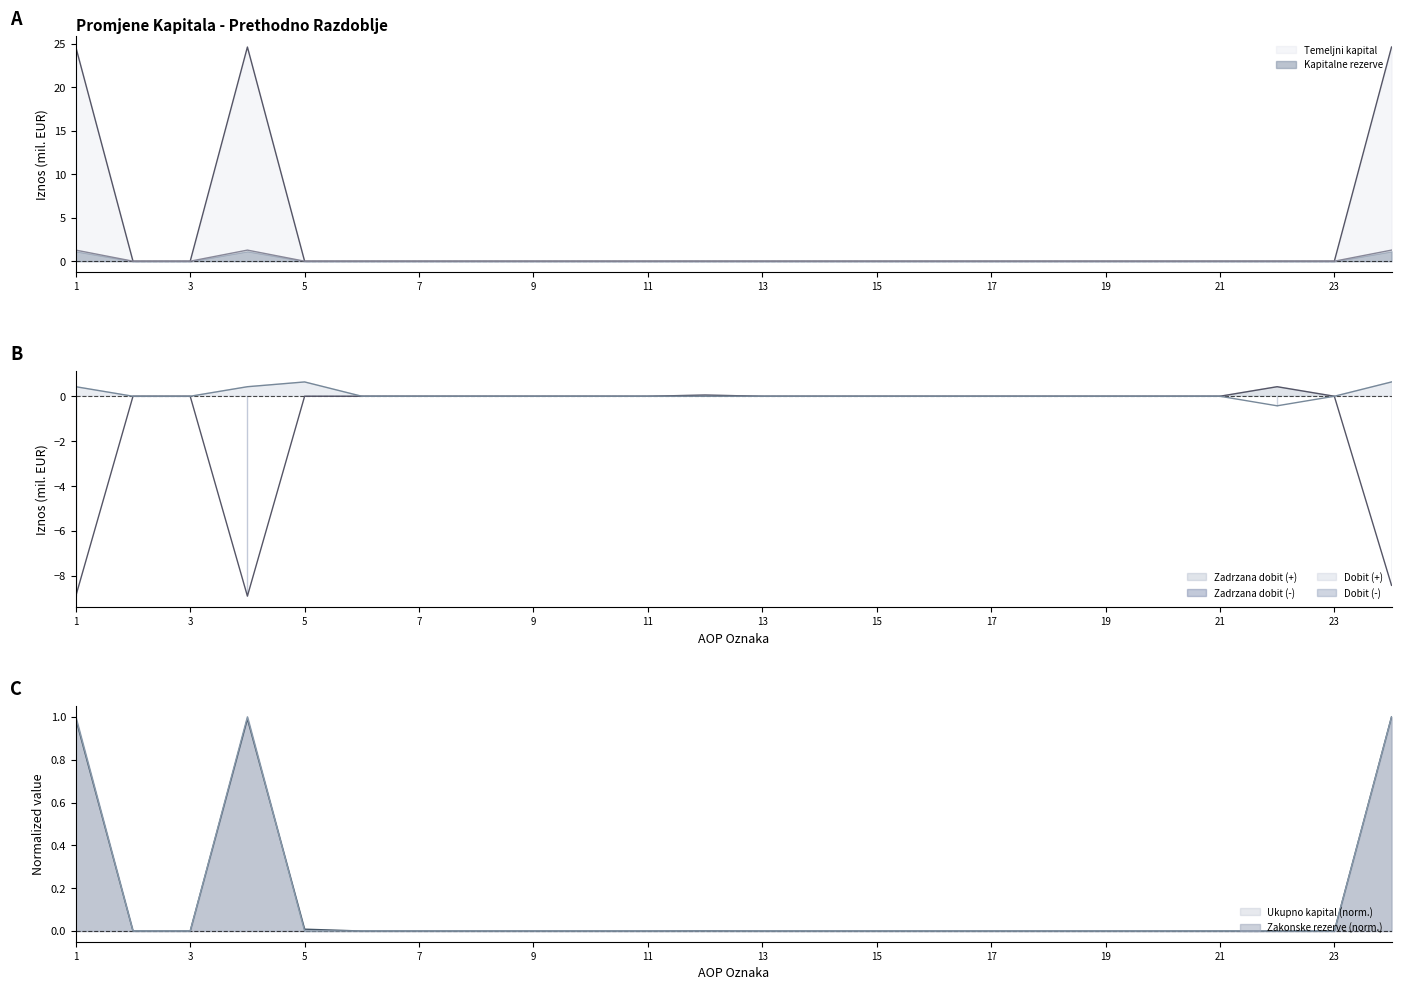

What is the highest value of the Ukupno kapital (norm.) series?

1.0